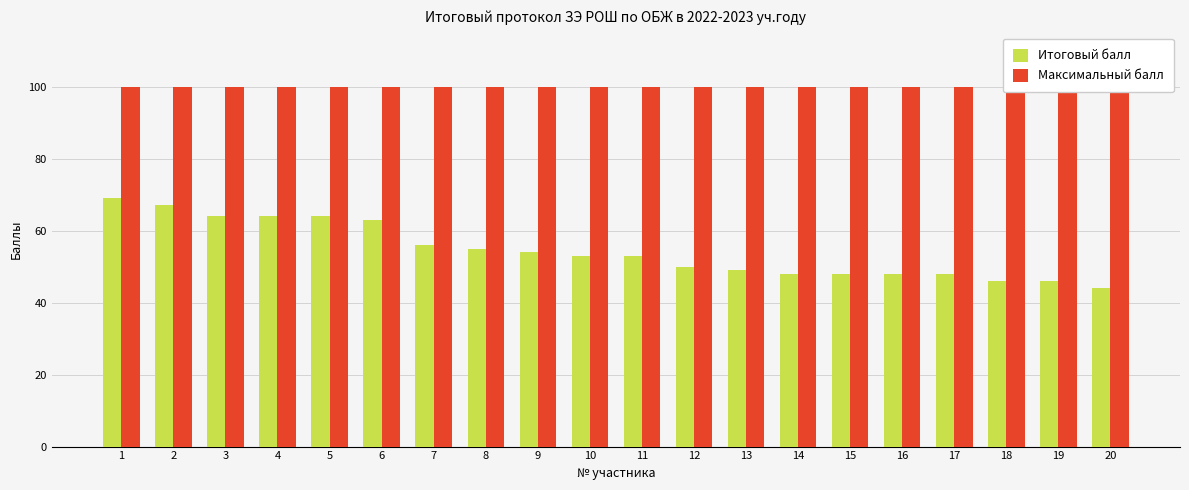

How many values in the Итоговый балл series are below 53?

9